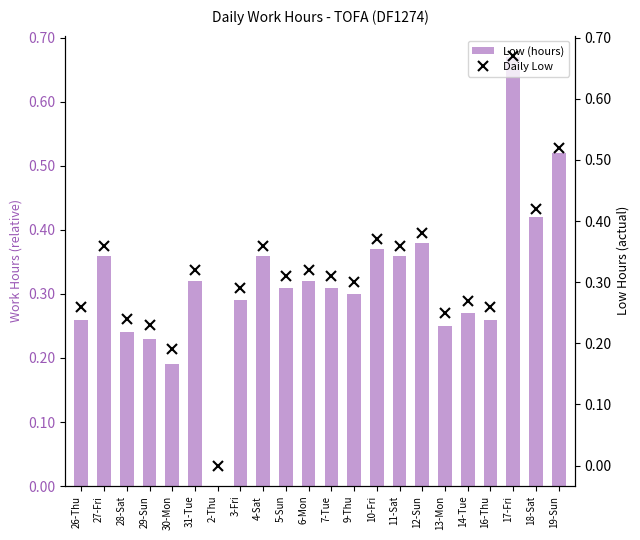

What is the sum of all Daily Low values?

7.0